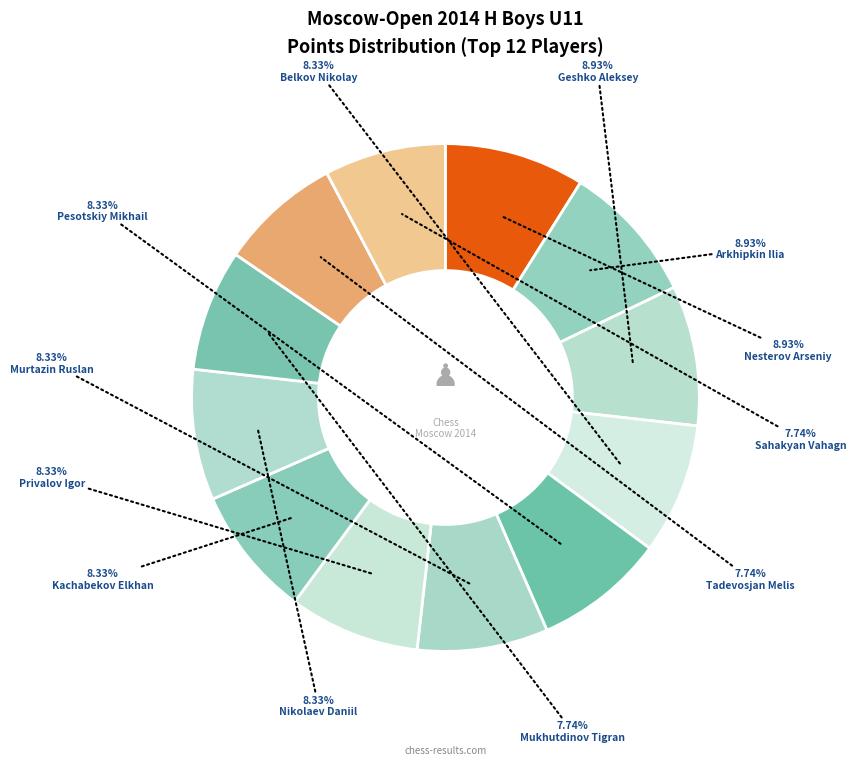

Does any single category account for the majority?

No